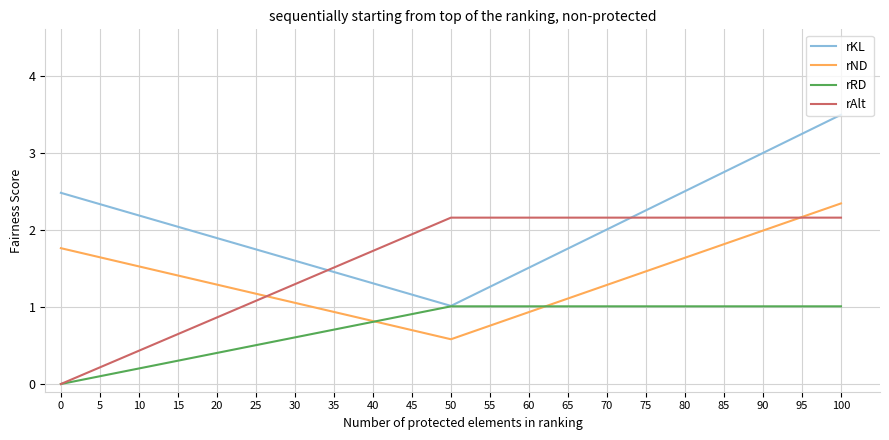

Which series has the largest total across all categories?

rKL